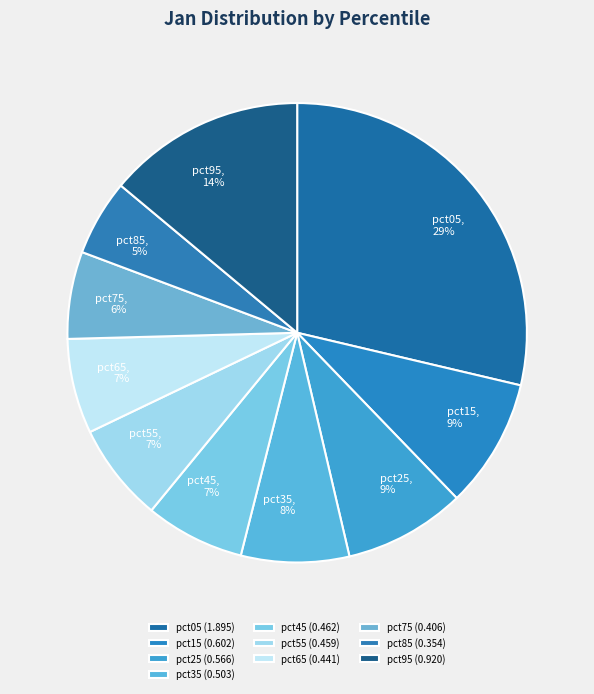

How many slices are in this pie chart?

10